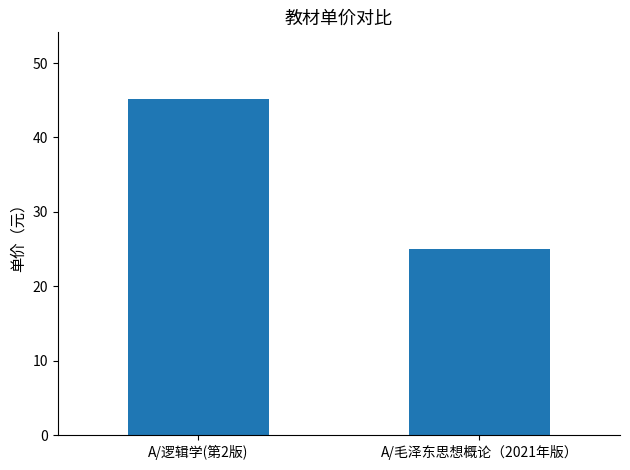

The chart shows a value of 25.0 at A/毛泽东思想概论（2021年版）. True or false?

True